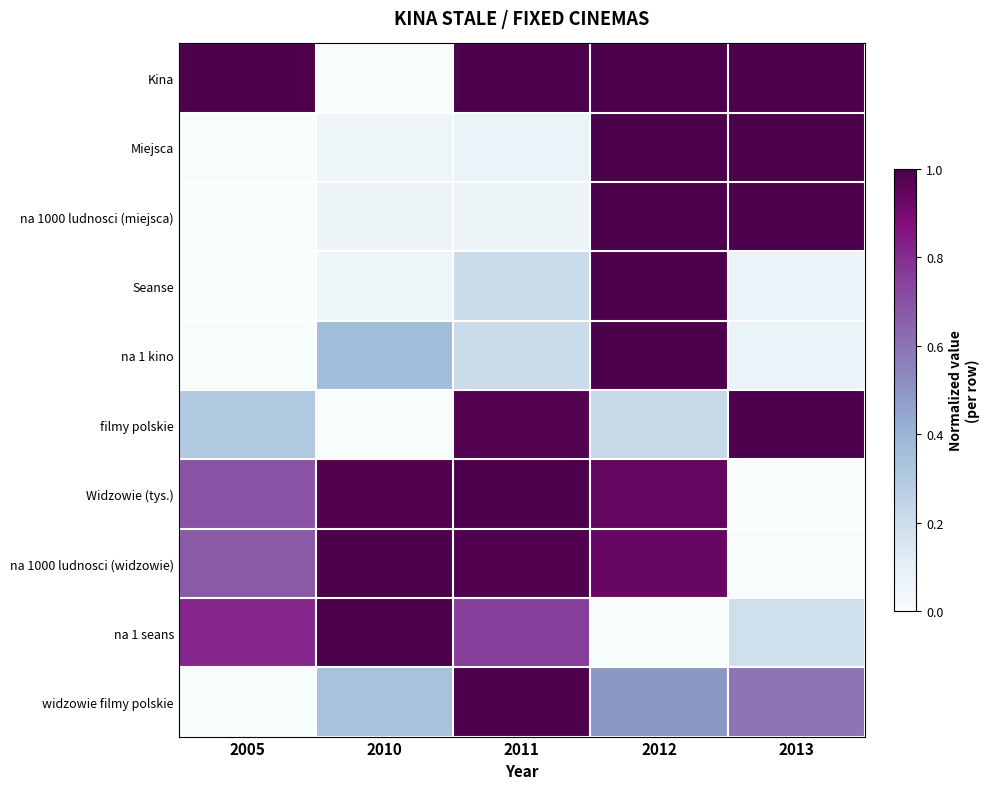

Reading left to right, extract all data points from this chart.

Kina: 2005=1.0	2010=0.0	2011=1.0	2012=1.0	2013=1.0
Miejsca: 2005=0.0	2010=0.1	2011=0.1	2012=1.0	2013=1.0
na 1000 ludnosci (miejsca): 2005=0.0	2010=0.1	2011=0.1	2012=1.0	2013=1.0
Seanse: 2005=0.0	2010=0.0	2011=0.2	2012=1.0	2013=0.1
na 1 kino: 2005=0.0	2010=0.4	2011=0.2	2012=1.0	2013=0.1
filmy polskie: 2005=0.3	2010=0.0	2011=1.0	2012=0.2	2013=1.0
Widzowie (tys.): 2005=0.7	2010=1.0	2011=1.0	2012=0.9	2013=0.0
na 1000 ludnosci (widzowie): 2005=0.7	2010=1.0	2011=1.0	2012=0.9	2013=0.0
na 1 seans: 2005=0.8	2010=1.0	2011=0.8	2012=0.0	2013=0.2
widzowie filmy polskie: 2005=0.0	2010=0.3	2011=1.0	2012=0.5	2013=0.6